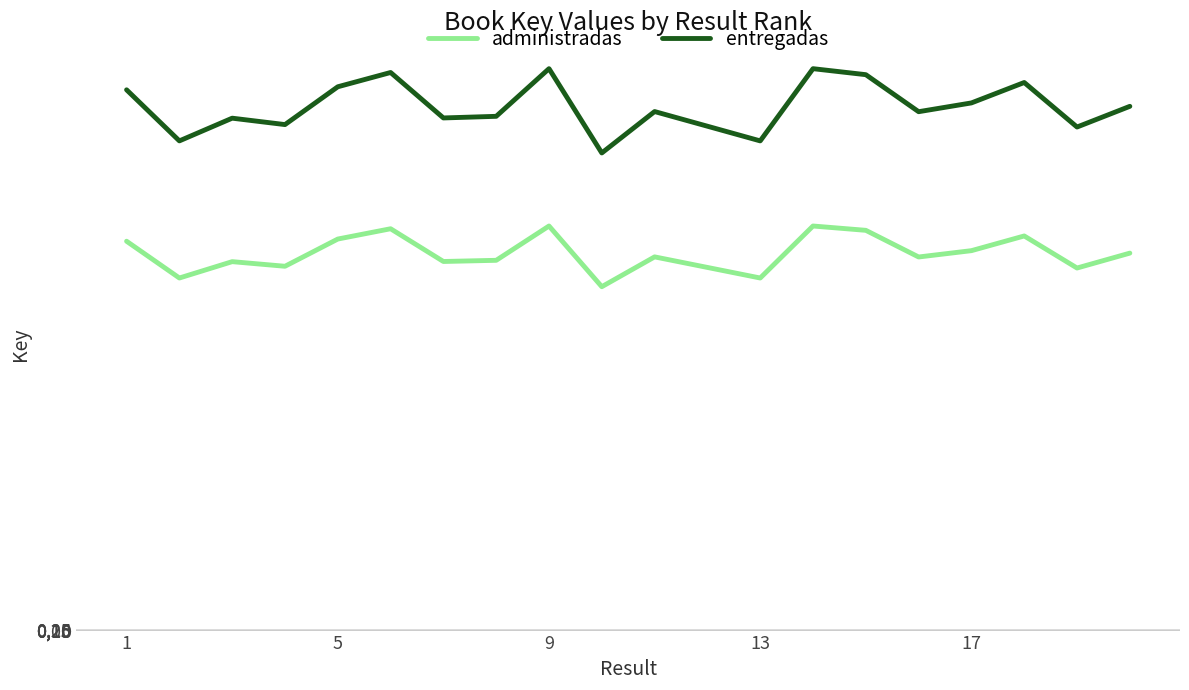

What are all the series names shown in the legend?

administradas, entregadas